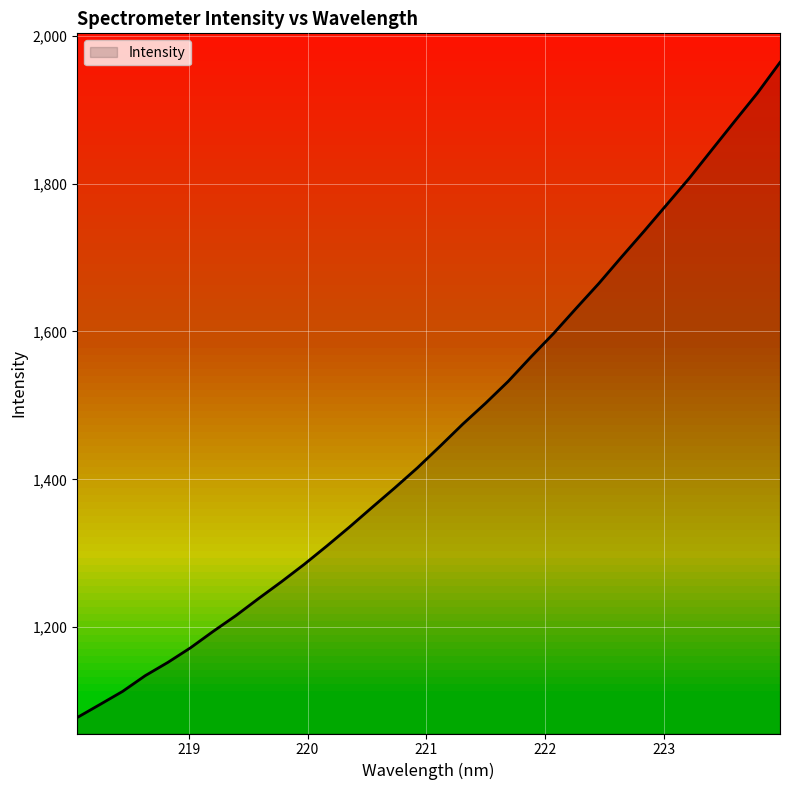

List the labels in order of value, smallest first.

218.0596, 218.2508, 218.442, 218.6332, 218.8244, 219.0156, 219.2067, 219.3979, 219.589, 219.7801, 219.9712, 220.1623, 220.3533, 220.5444, 220.7354, 220.9264, 221.1174, 221.3083, 221.4993, 221.6902, 221.8812, 222.0721, 222.263, 222.4538, 222.6447, 222.8355, 223.0264, 223.2172, 223.408, 223.5987, 223.7895, 223.9802